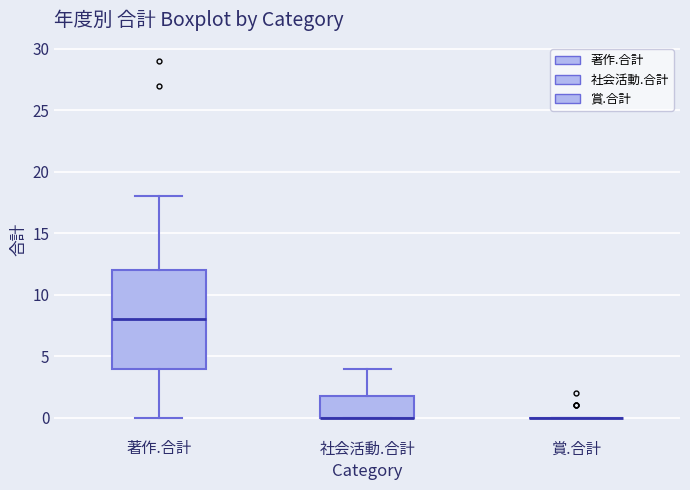

Reading left to right, transcribe this box plot: for each box, give where its median line is, the range the box spans, and where its two whiskers end, as read against the y-axis. The values are not printed on the chart, so give them approximately, as read against the axis.

著作.合計: median 8, box 4 to 12, whiskers 0 to 18
社会活動.合計: median 0 (drawn on the box's lower edge), box 0 to 2, whiskers 0 to 4
賞.合計: box collapsed to a line at 0, whiskers 0 to 0